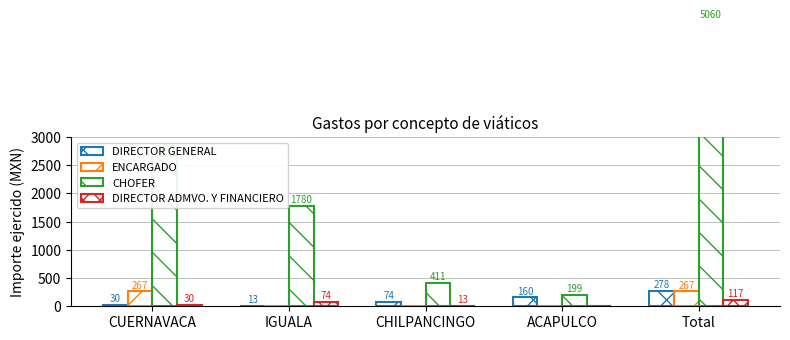

Reading left to right, what are all the values shown in this chart?

DIRECTOR GENERAL: 30.2	12.9	74.1	160.3	277.6
ENCARGADO: 267.2	0.0	0.0	0.0	267.2
CHOFER: 2670.0	1780.0	411.0	199.1	5060.1
DIRECTOR ADMVO. Y FINANCIERO: 30.2	74.1	12.9	0.0	117.2